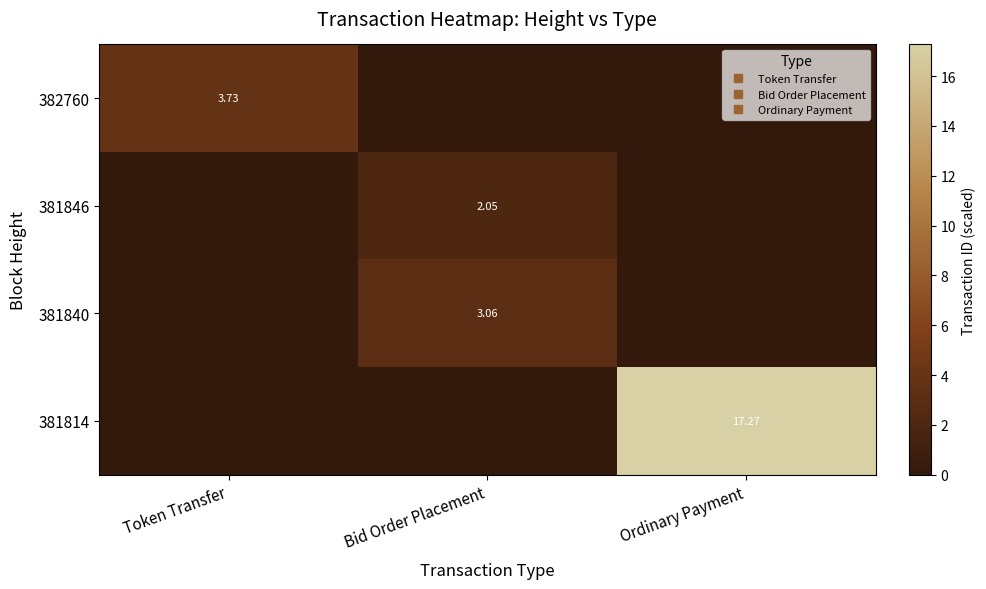

Is the value of 382760 at Bid Order Placement greater than the value of 381840 at Token Transfer?

No